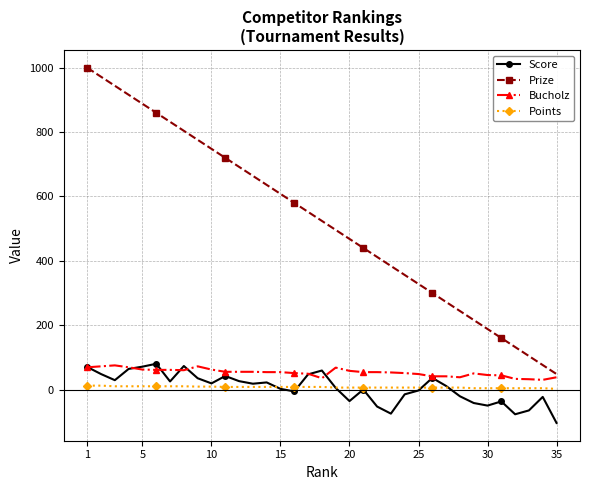

Which series has the largest total across all categories?

Prize